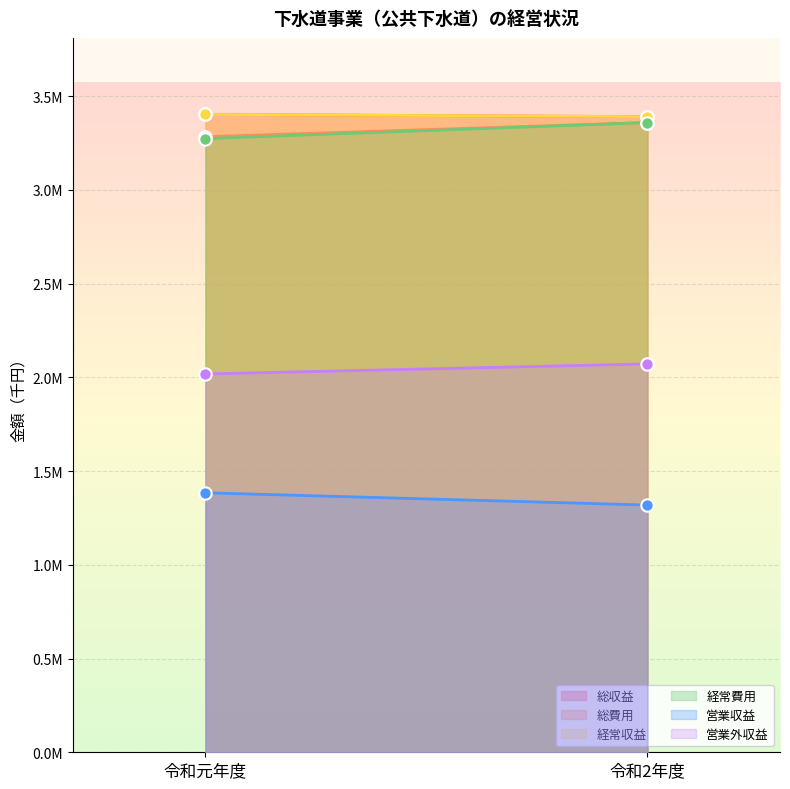

Is the value of 経常費用 at 令和2年度 greater than the value of 営業外収益 at 令和2年度?

Yes